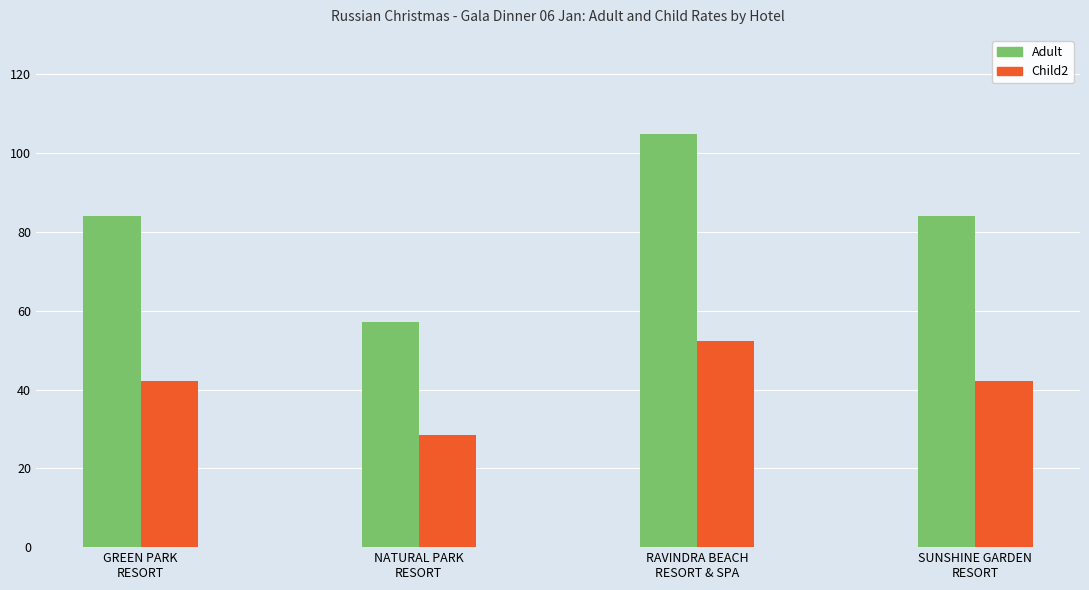

The Child2 series shows 77.0 at RAVINDRA BEACH
RESORT & SPA. True or false?

False